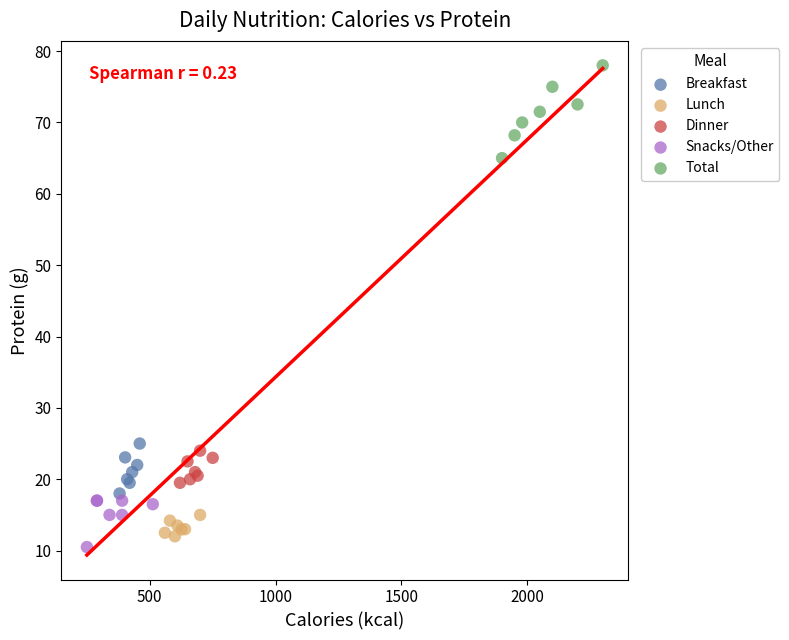

Which series contains the highest Y value?

Total